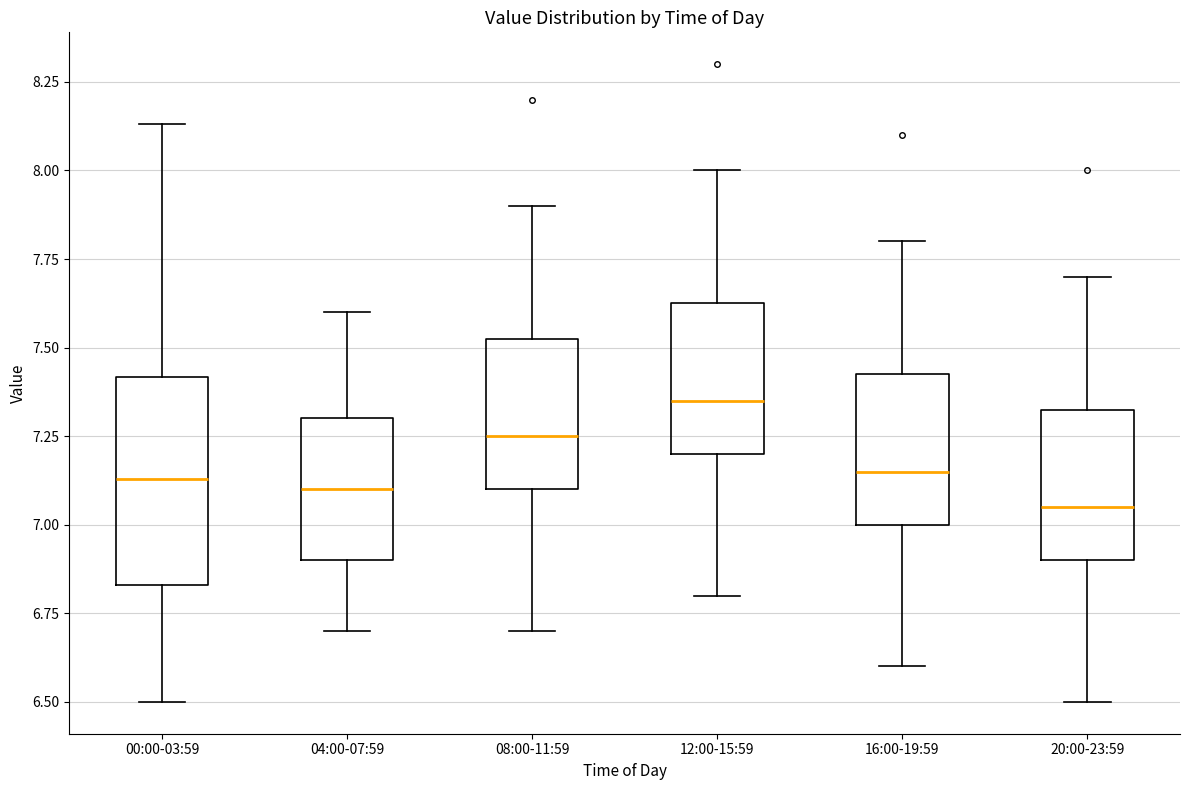

Reading left to right, read every box against the y-axis: the position of its median line, the range the box covers, and the ends of its whiskers. The values are not printed on the chart, so give them approximately, as read against the axis.

00:00-03:59: median 7.15, box 6.85 to 7.40, whiskers 6.50 to 8.15
04:00-07:59: median 7.10, box 6.90 to 7.30, whiskers 6.70 to 7.60
08:00-11:59: median 7.25, box 7.10 to 7.55, whiskers 6.70 to 7.90
12:00-15:59: median 7.35, box 7.20 to 7.65, whiskers 6.80 to 8.00
16:00-19:59: median 7.15, box 7.00 to 7.45, whiskers 6.60 to 7.80
20:00-23:59: median 7.05, box 6.90 to 7.35, whiskers 6.50 to 7.70